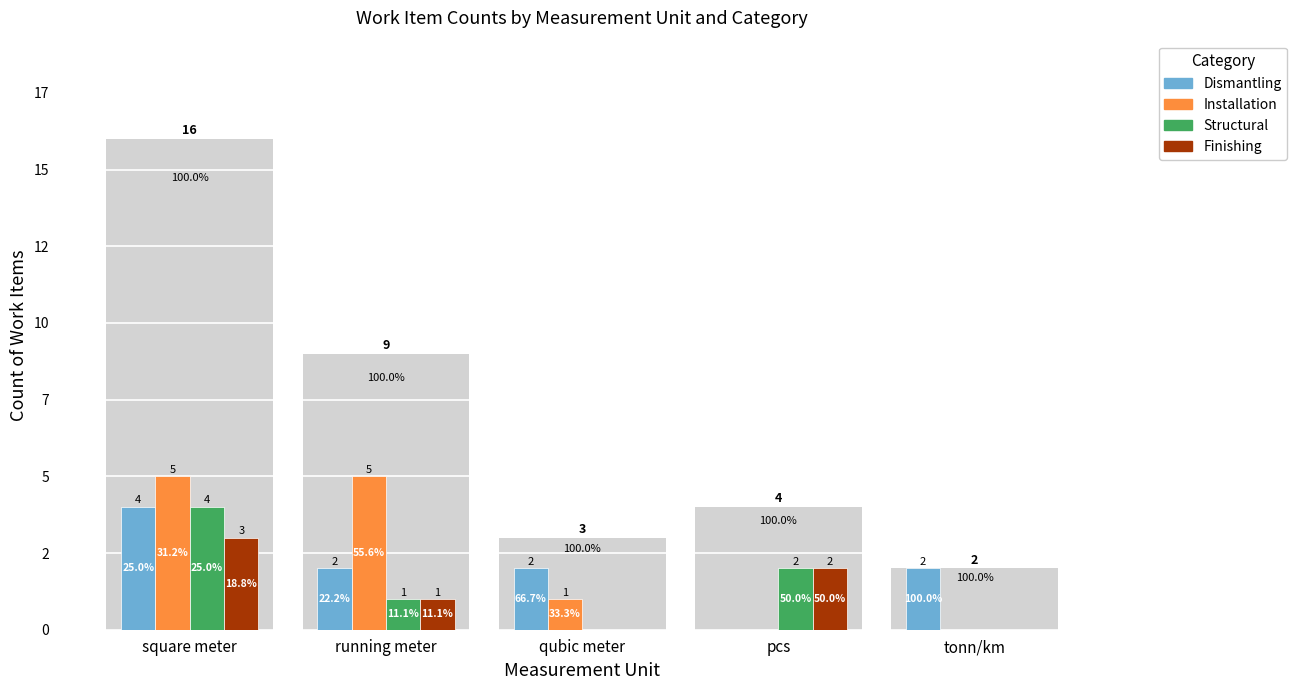

How many data points in Structural are above 1?

2